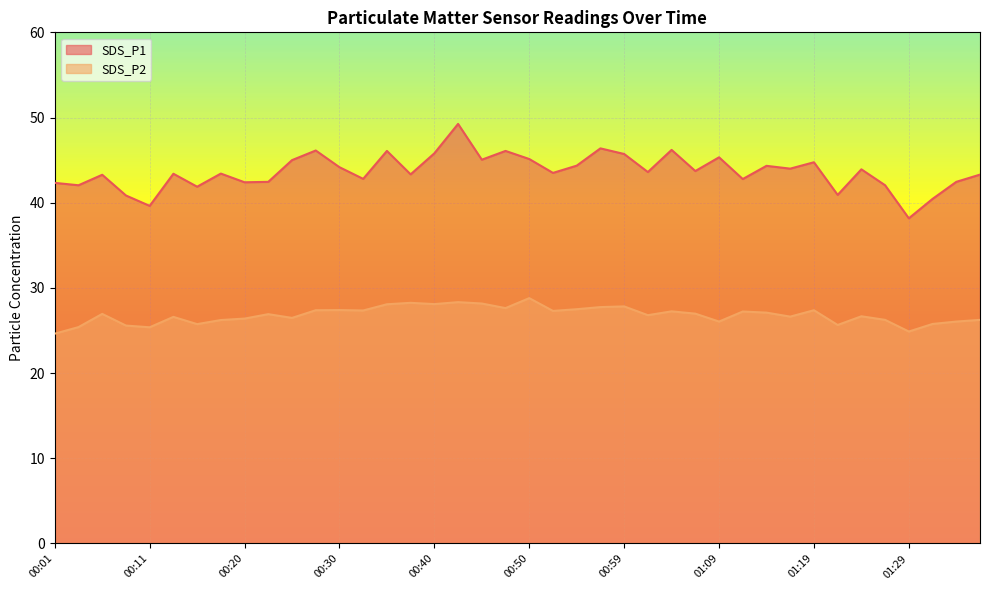

What is the value of the SDS_P1 point at the 2nd from the left?

42.0